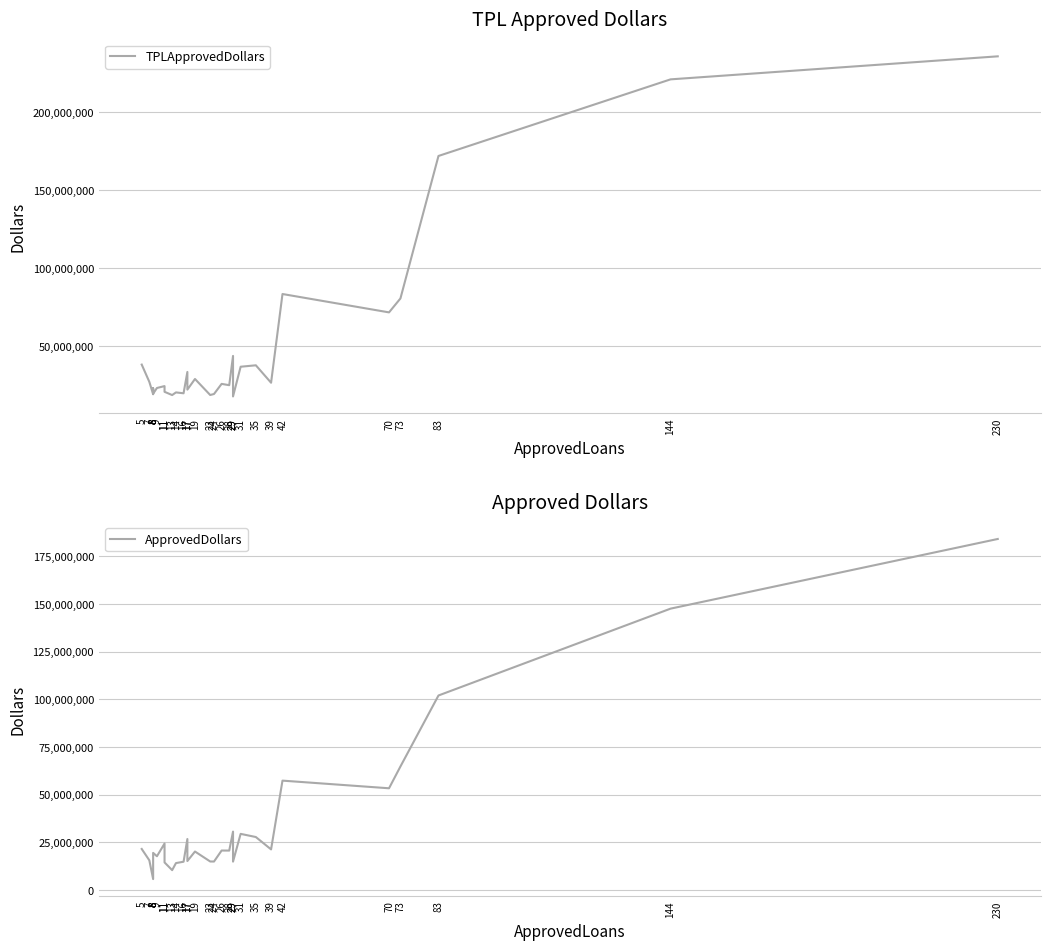

Which series has the largest range (max minus min)?

TPLApprovedDollars